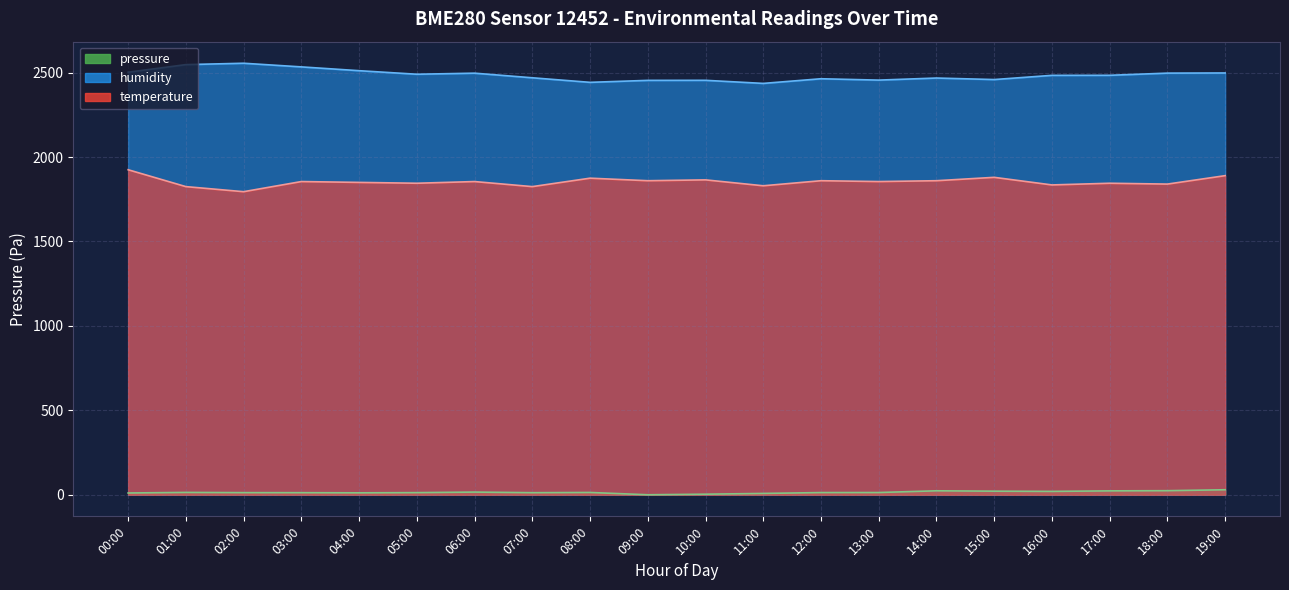

Between 00:00 and 05:00, which series saw the biggest shift?

temperature